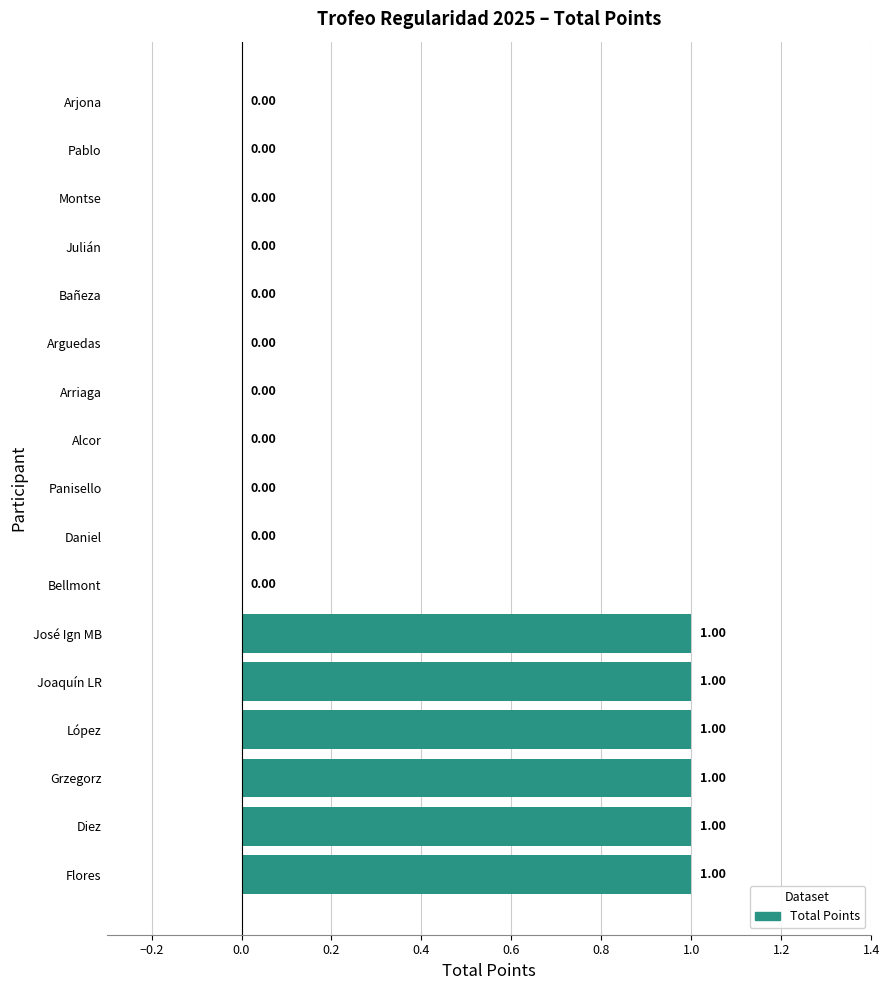

Between Montse and Joaquín LR, which is larger?

Joaquín LR